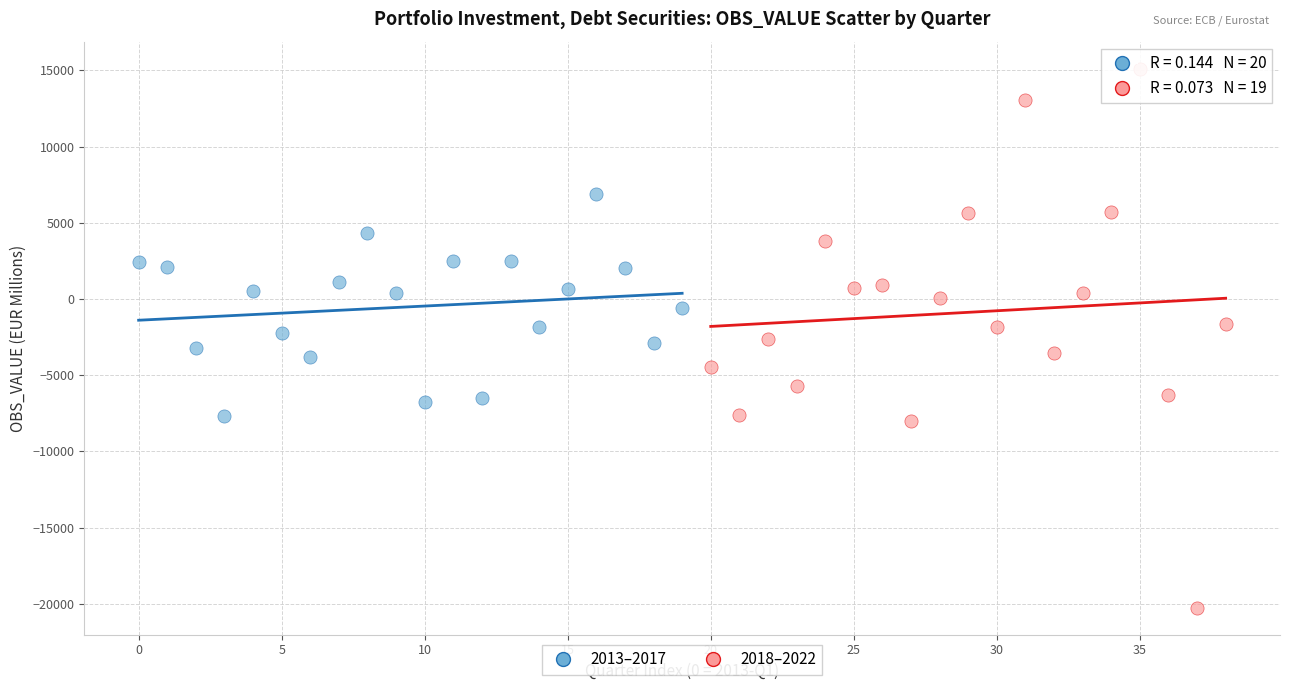

Which series reaches the maximum Y coordinate?

2018–2022